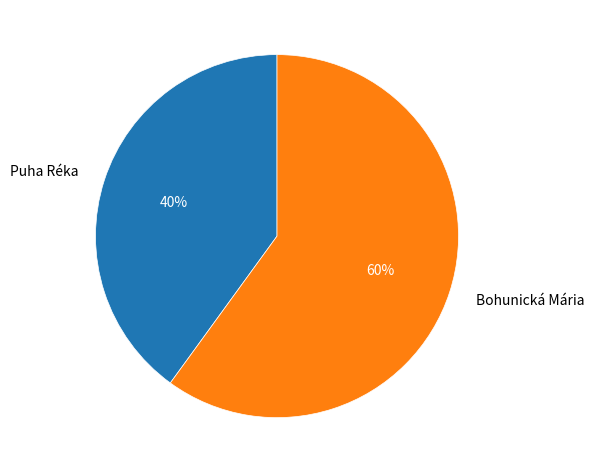

The Bohunická Mária slice represents 60% of the pie. True or false?

True